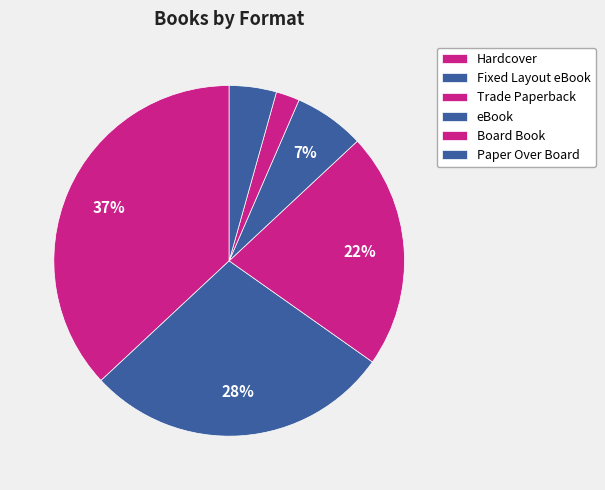

Is there any slice that represents more than half of the pie?

No